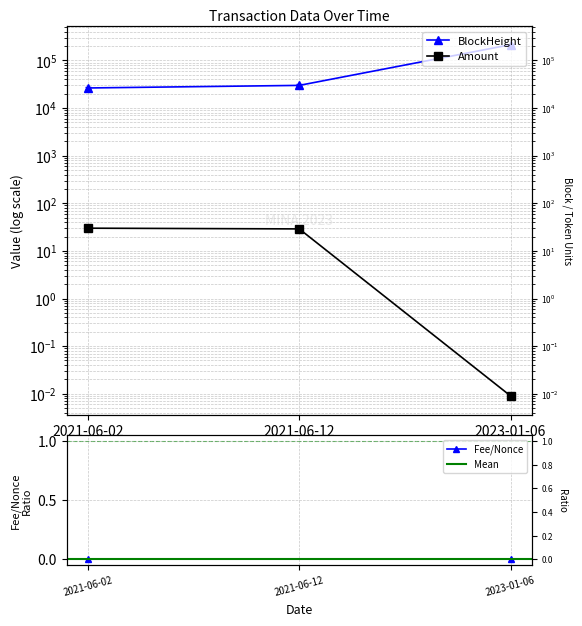

Which series has the largest total across all categories?

BlockHeight